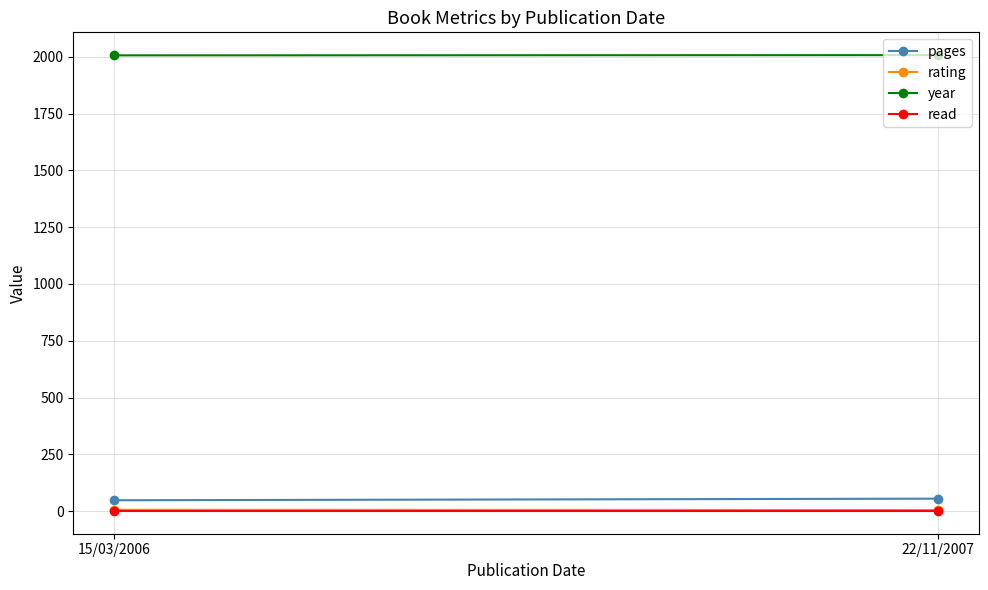

What is the difference between the pages values at 15/03/2006 and 22/11/2007?

7